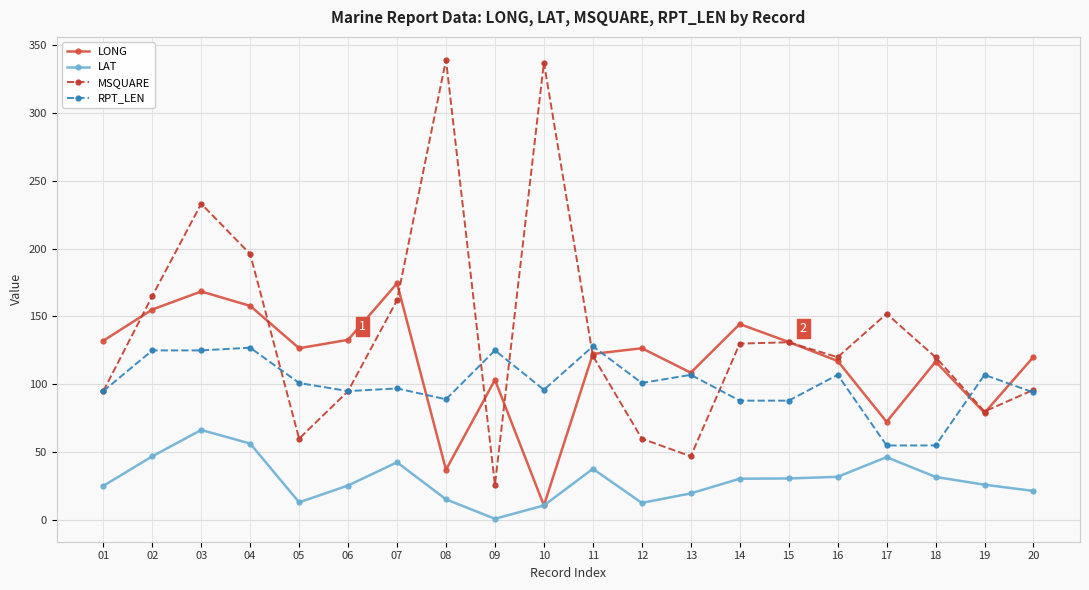

The LONG series shows 207.4 at 18. True or false?

False